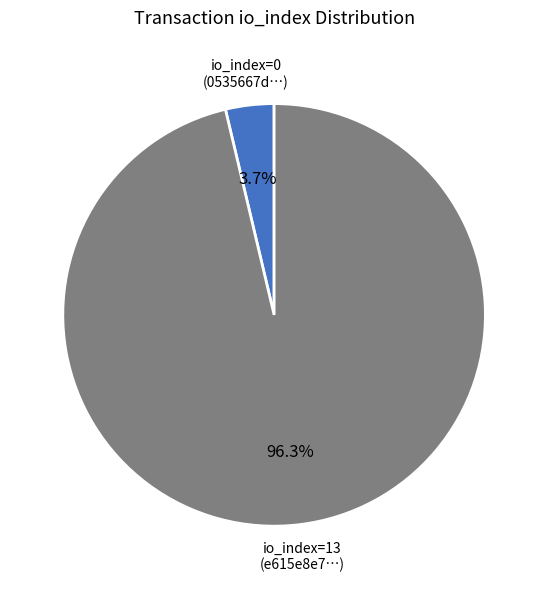

Is there any slice that represents more than half of the pie?

Yes